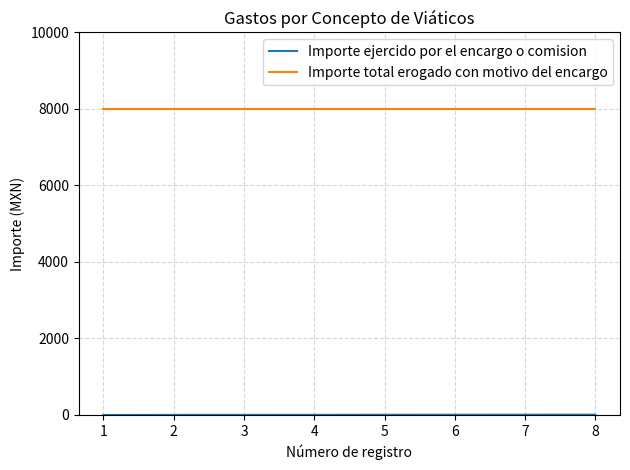

Does the chart display data point markers on the line(s)?

No